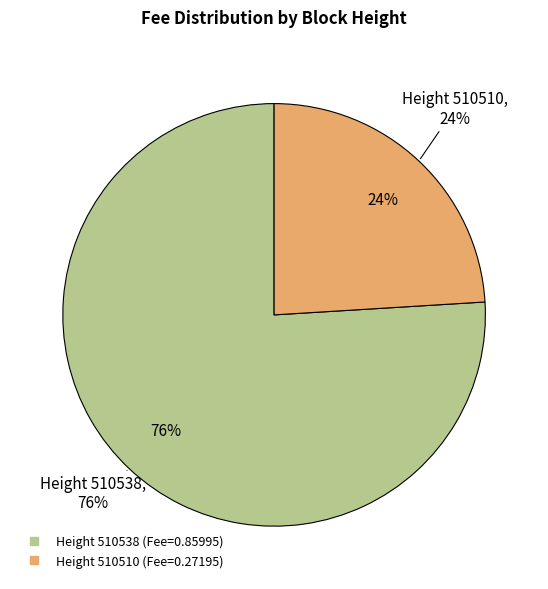

Between 510510 and 510538, which is larger?

510538